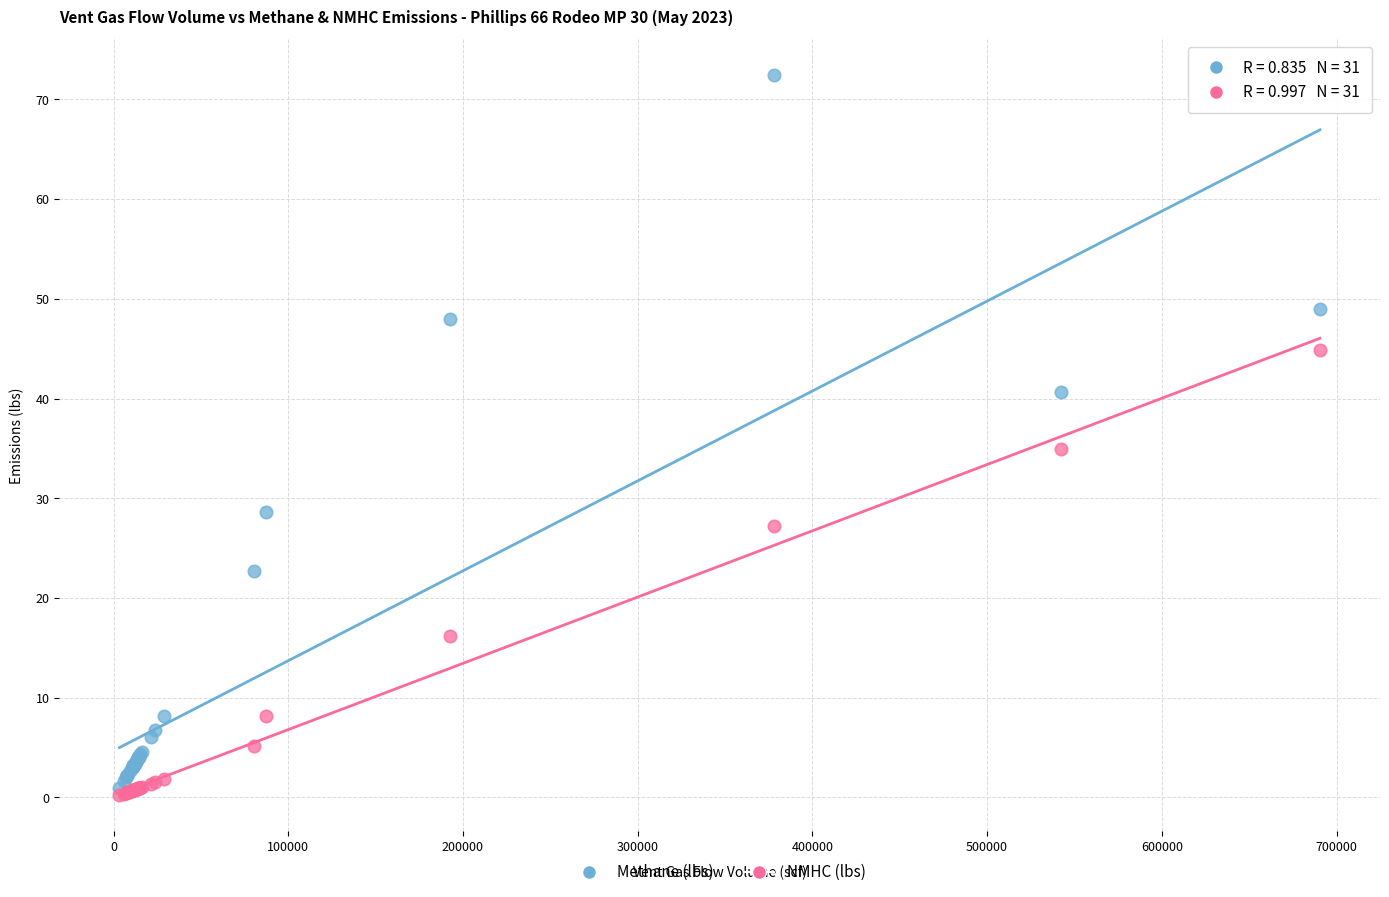

In the Methane (lbs) series, what Y value is closest to 36?

40.6